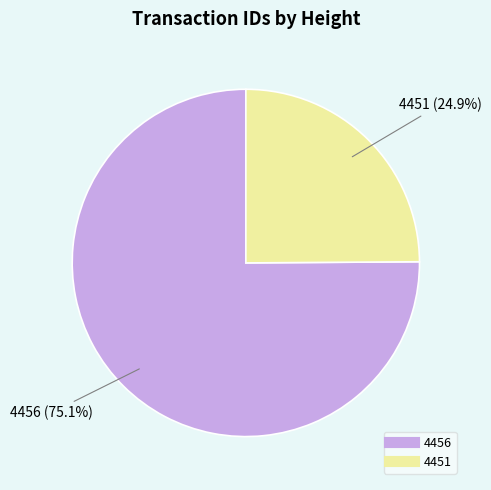

To the nearest percent, what portion does 4451 represent?

25%